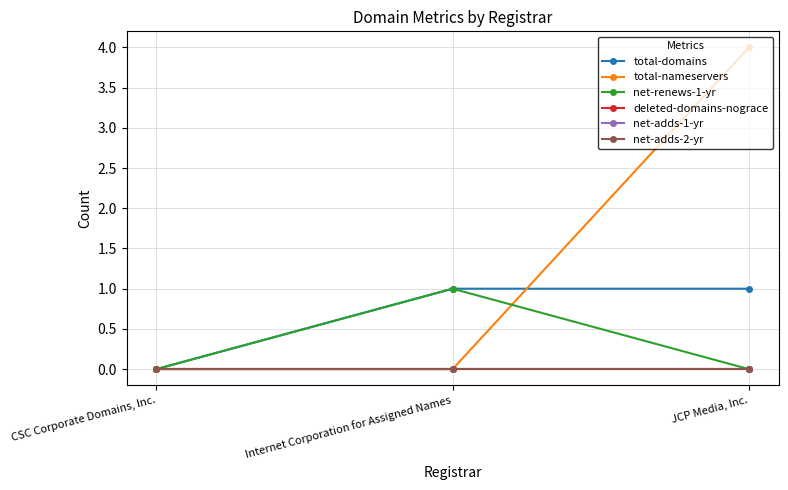

How many lines are shown in the chart?

6